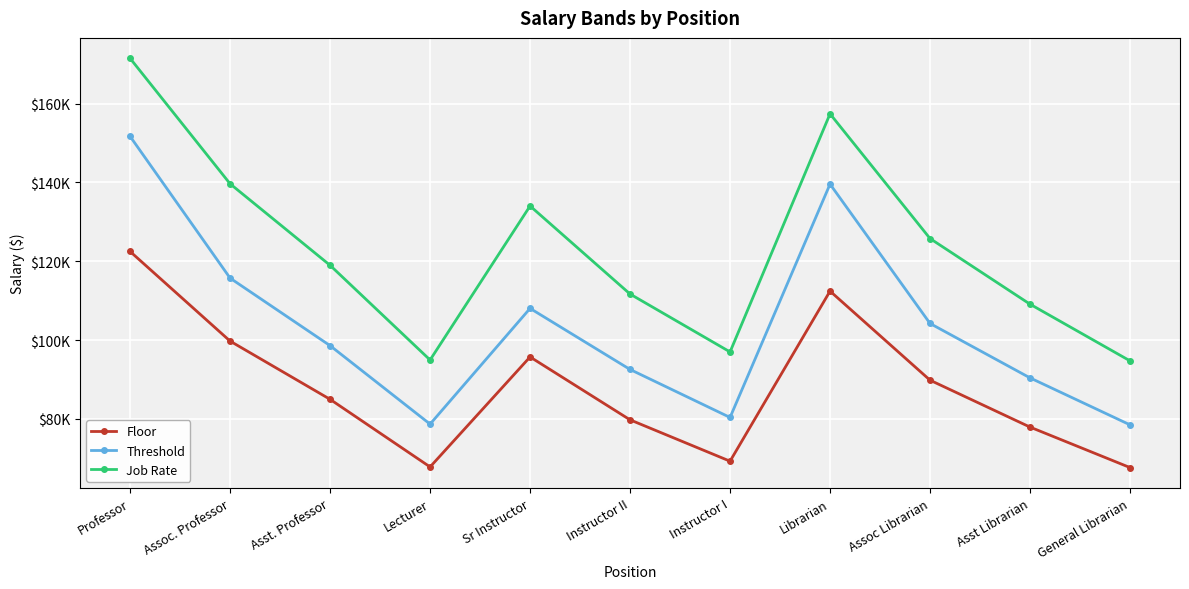

Between Asst Librarian and Assoc. Professor, which is larger?

Assoc. Professor